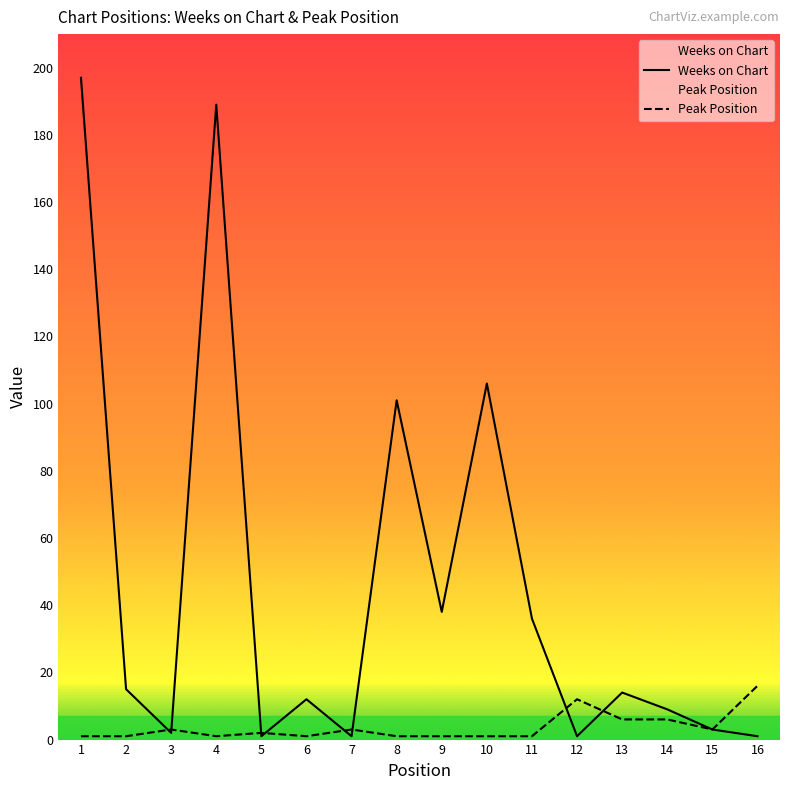

Reading right to left, transcribe all the data shown in this chart.

Weeks on Chart: 16=1	15=3	14=9	13=14	12=1	11=36	10=106	9=38	8=101	7=1	6=12	5=1	4=189	3=2	2=15	1=197
Peak Position: 16=16	15=3	14=6	13=6	12=12	11=1	10=1	9=1	8=1	7=3	6=1	5=2	4=1	3=3	2=1	1=1